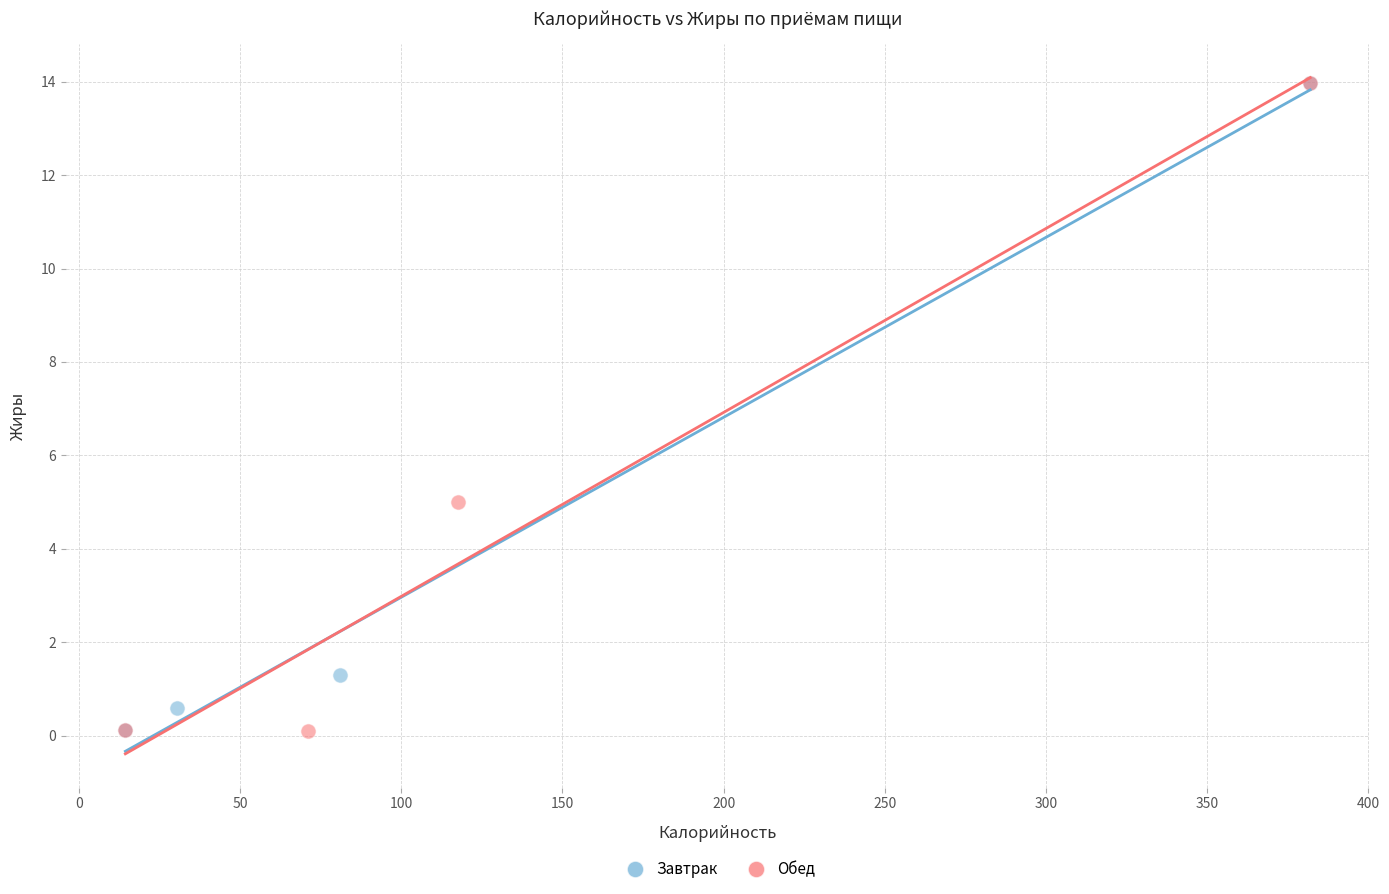

What are all the series names shown in the legend?

Завтрак, Обед